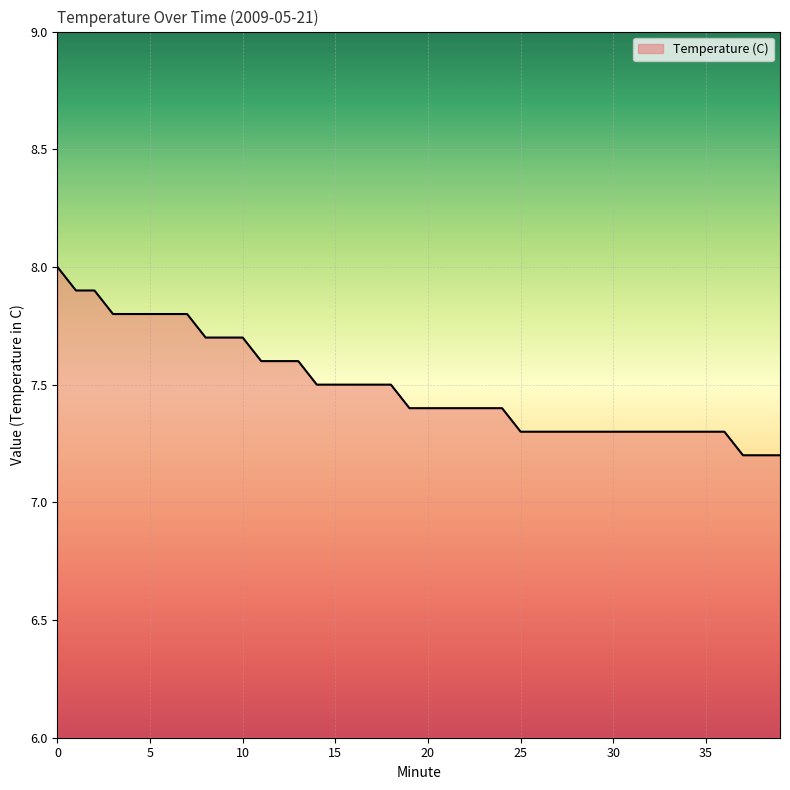

What is the maximum value shown in the chart?

8.0